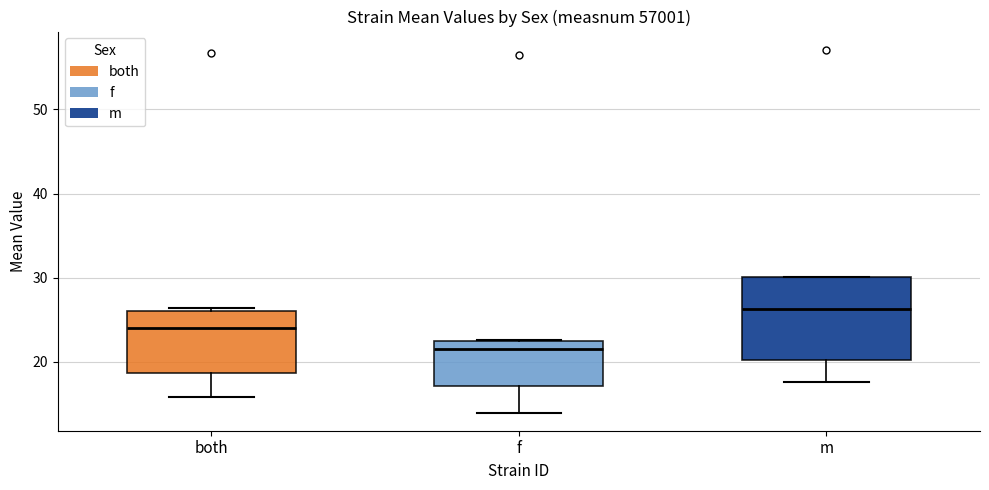

Where is the lower edge of the box for both on the y-axis? The values are not printed on the chart, so give them approximately, as read against the axis.

19